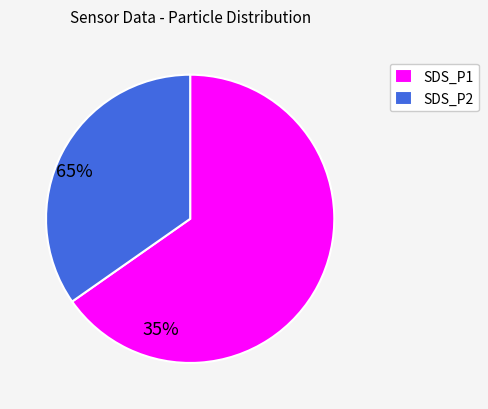

Rank the categories by value from lowest to highest.

SDS_P2, SDS_P1